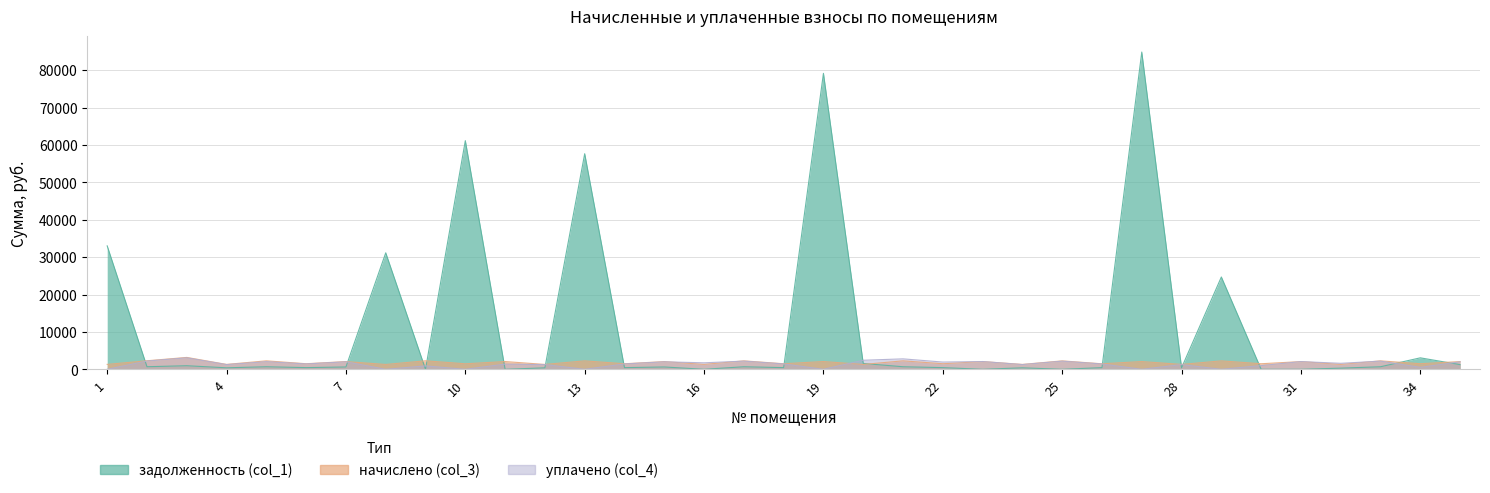

Is it true that уплачено (col_4) equals 3069.1 at 3?

True